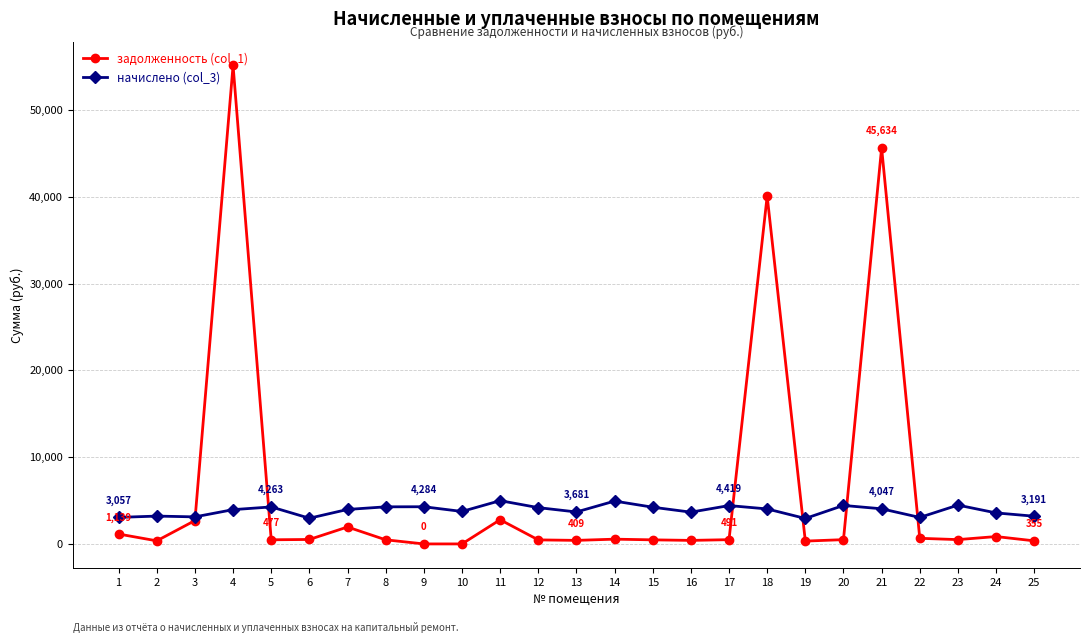

Is the value of задолженность (col_1) at 21 greater than the value of начислено (col_3) at 16?

Yes